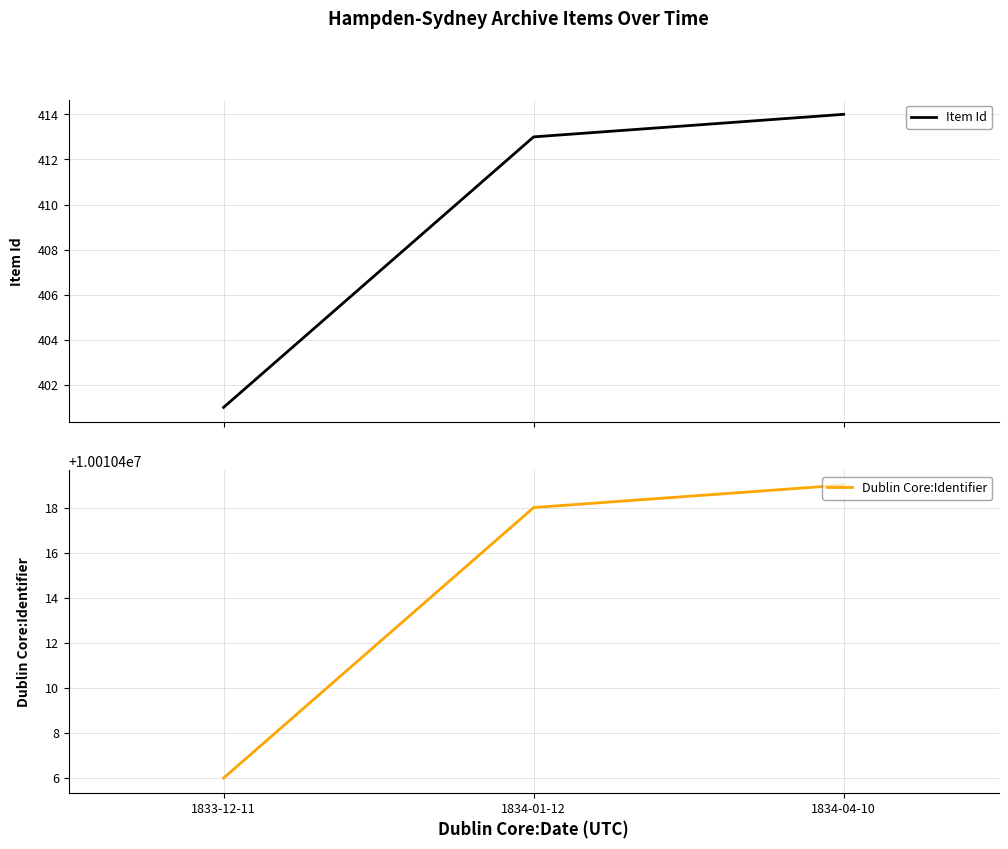

What is the value of the Dublin Core:Identifier point at the 1st from the left?

10010406